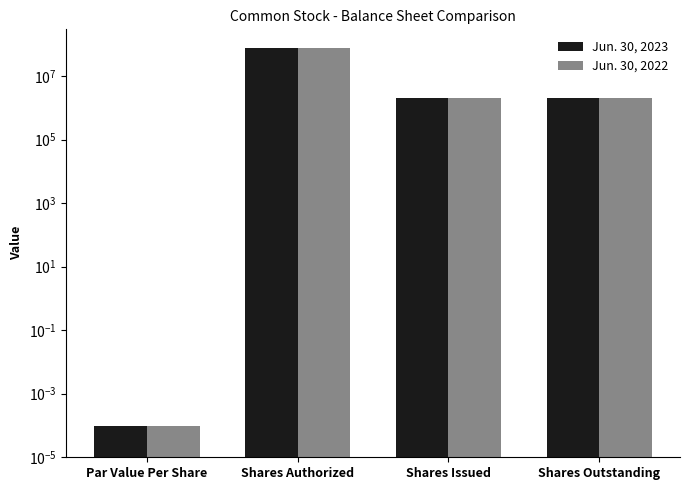

Reading left to right, extract all data points from this chart.

Jun. 30, 2023: Par Value Per Share=0.0	Shares Authorized=75000000.0	Shares Issued=2050000.0	Shares Outstanding=2050000.0
Jun. 30, 2022: Par Value Per Share=0.0	Shares Authorized=75000000.0	Shares Issued=2000000.0	Shares Outstanding=2000000.0